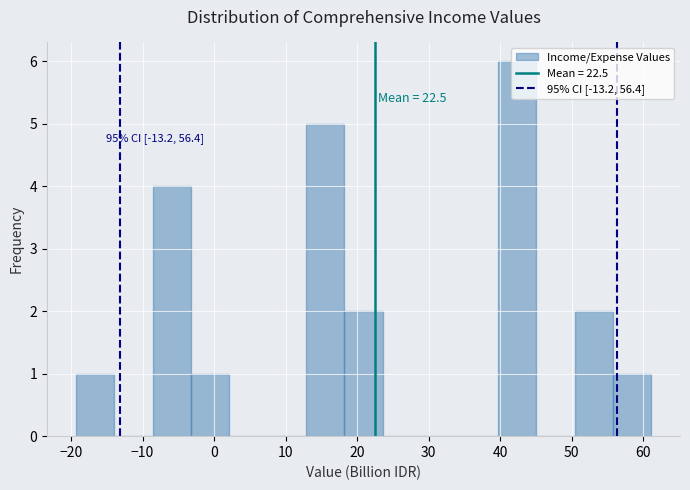

Which range on the x-axis has the tallest bar?

40 to 45